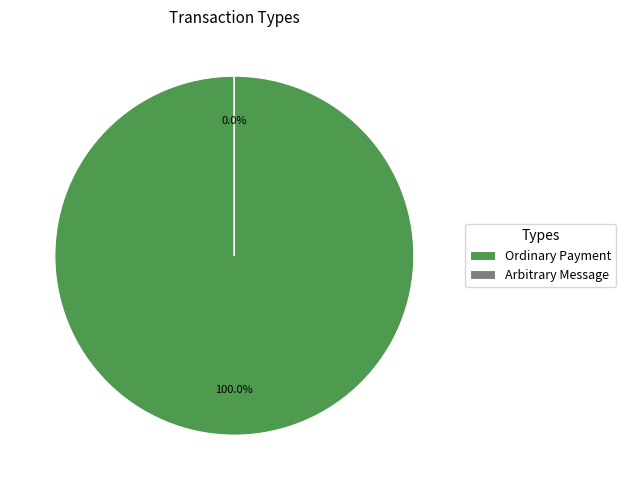

Is it true that Arbitrary Message is 6% of the pie?

False